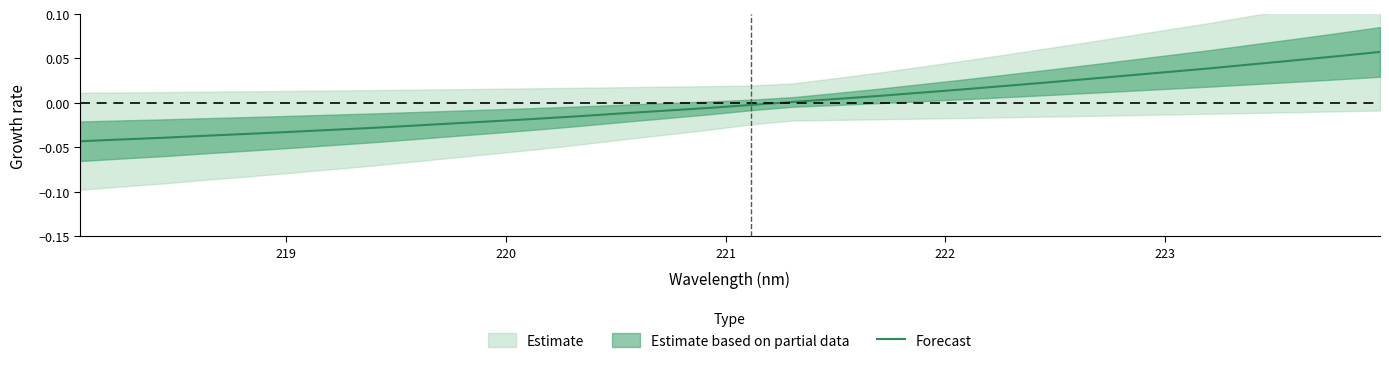

What is the difference between the second highest and second lowest values?

0.1